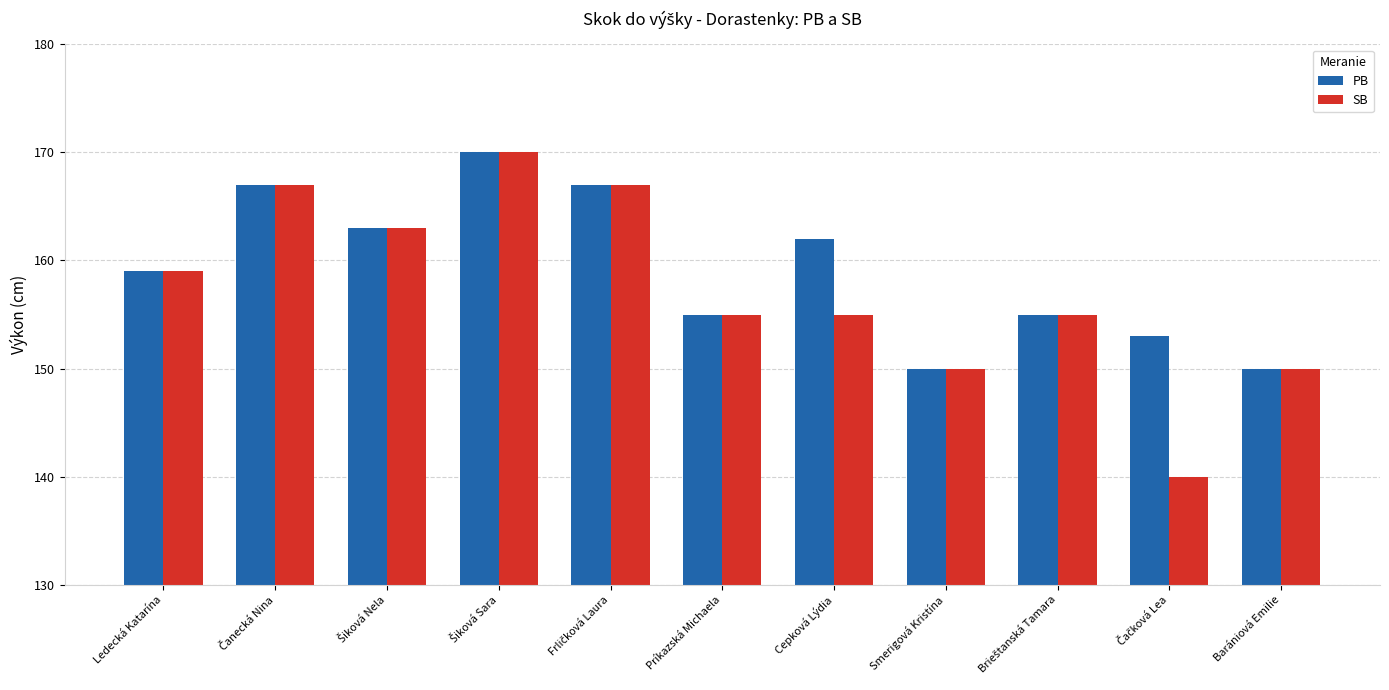

Reading left to right, list all the values displayed in this chart.

PB: 159	167	163	170	167	155	162	150	155	153	150
SB: 159	167	163	170	167	155	155	150	155	140	150